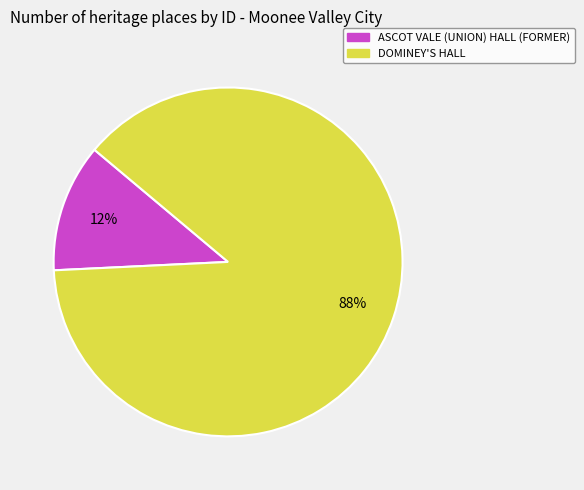

True or false: DOMINEY'S HALL accounts for 88% of the total.

True